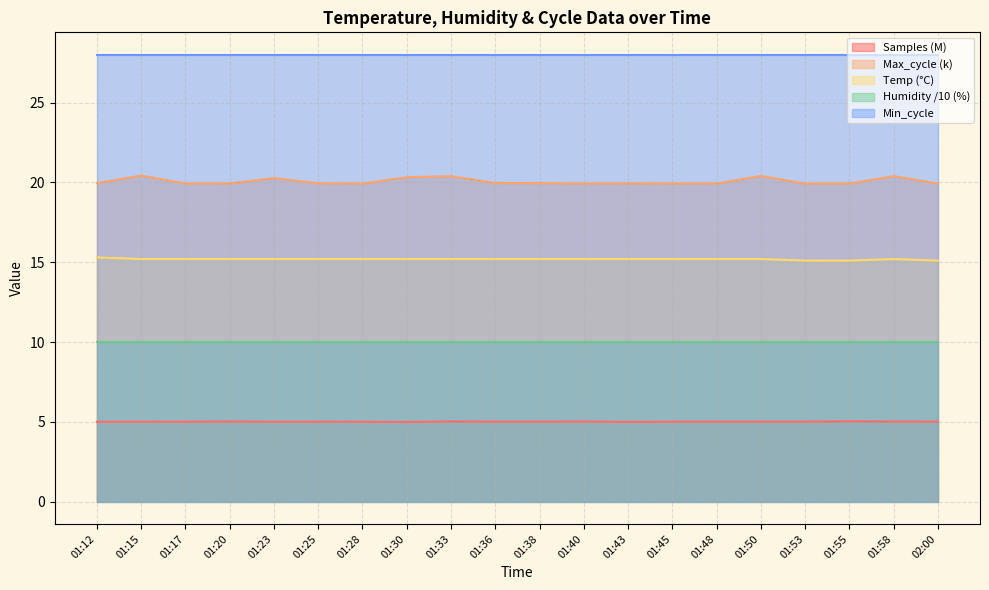

What is the ratio of the value at 01:53 to the value at 01:58?

1.0